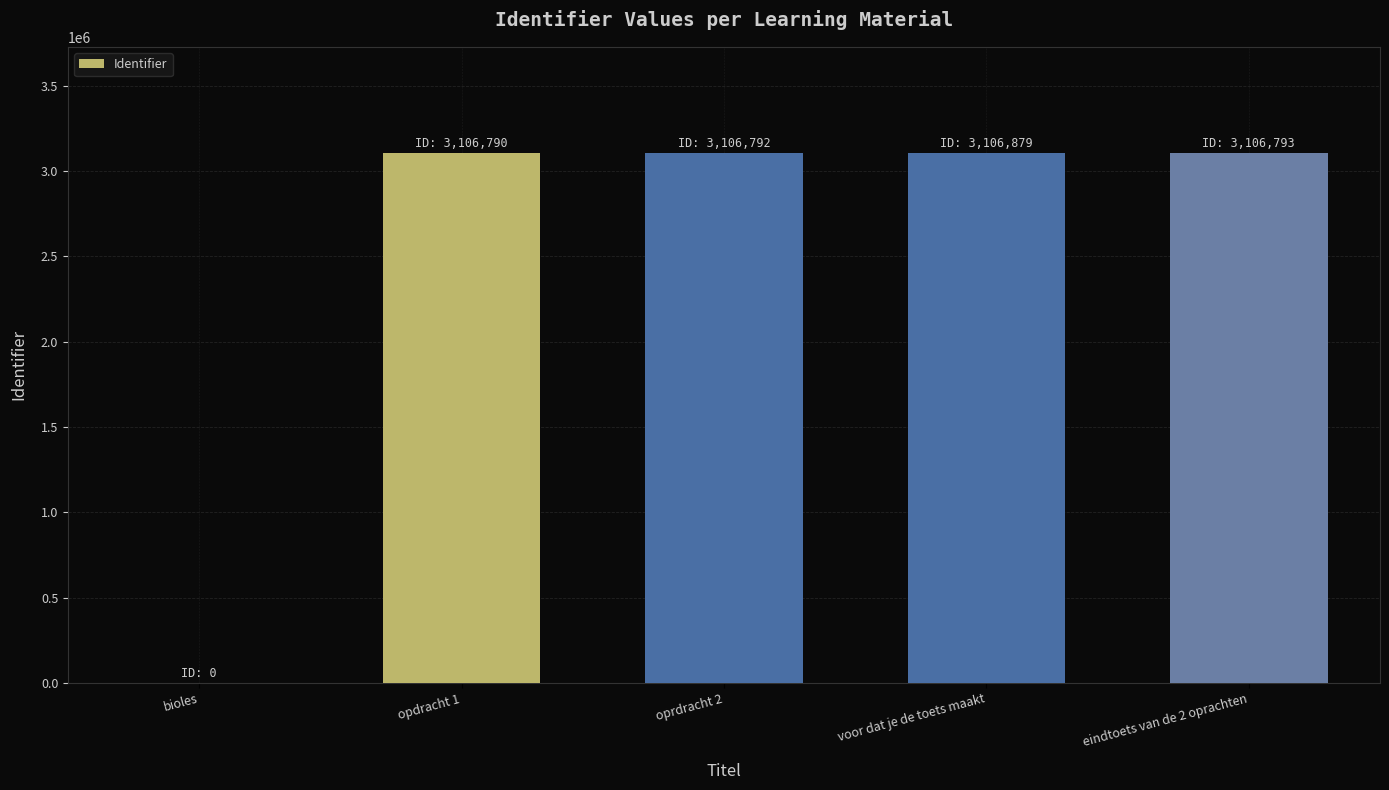

Does the chart contain stacked bars?

No